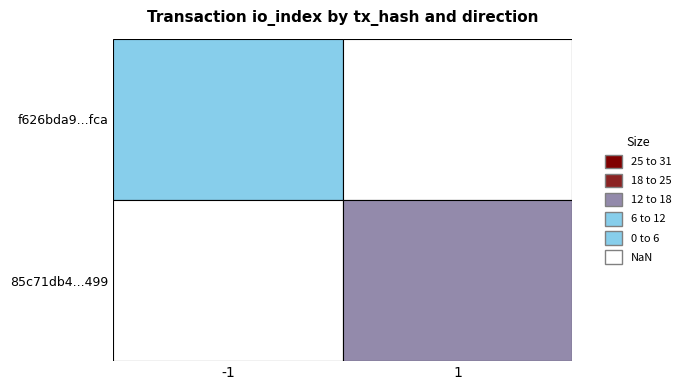

What value does the 85c71db49ee979ddf64d715f36832c4fbb74499 series have at direction?

1